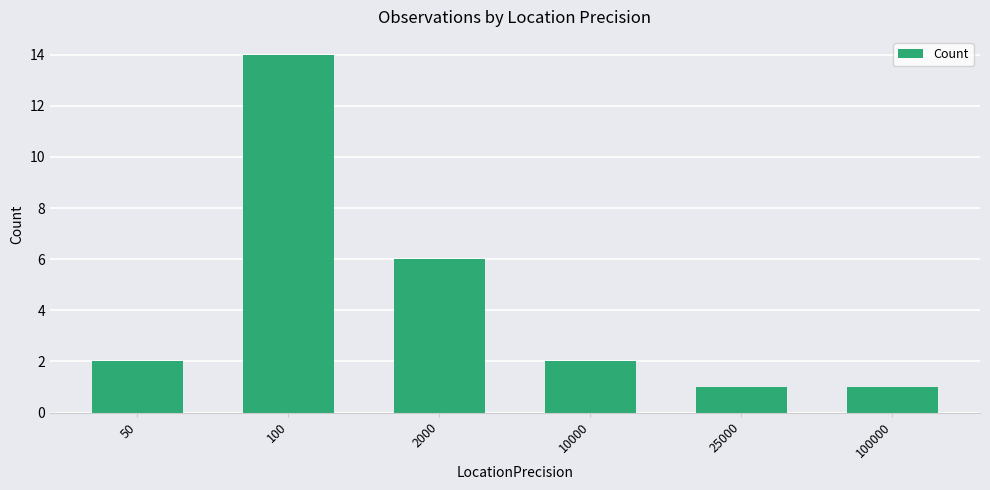

Reading left to right, extract all data points from this chart.

50=2	100=14	2000=6	10000=2	25000=1	100000=1